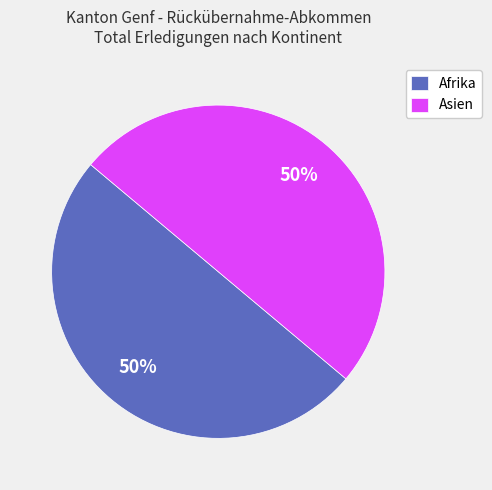

To the nearest percent, what is the difference between the largest and smallest slice percentages?

0%